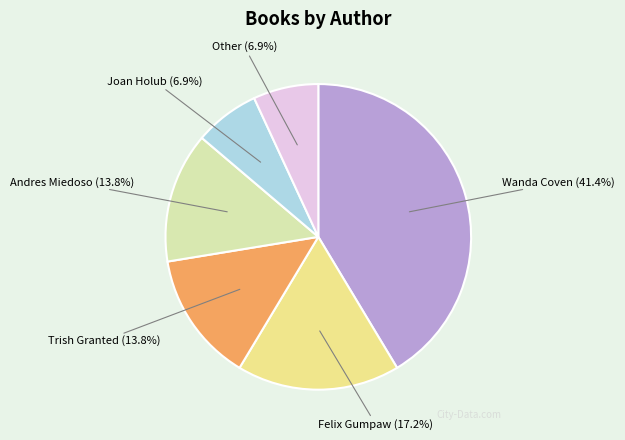

Which category has the biggest portion of the pie?

Wanda Coven